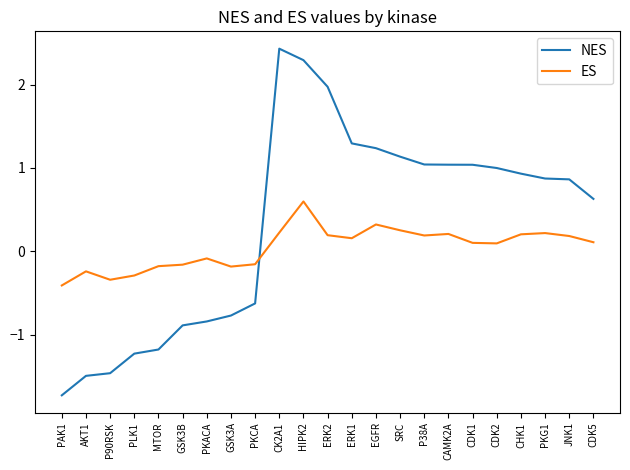

Which series changed the most between MTOR and EGFR?

NES